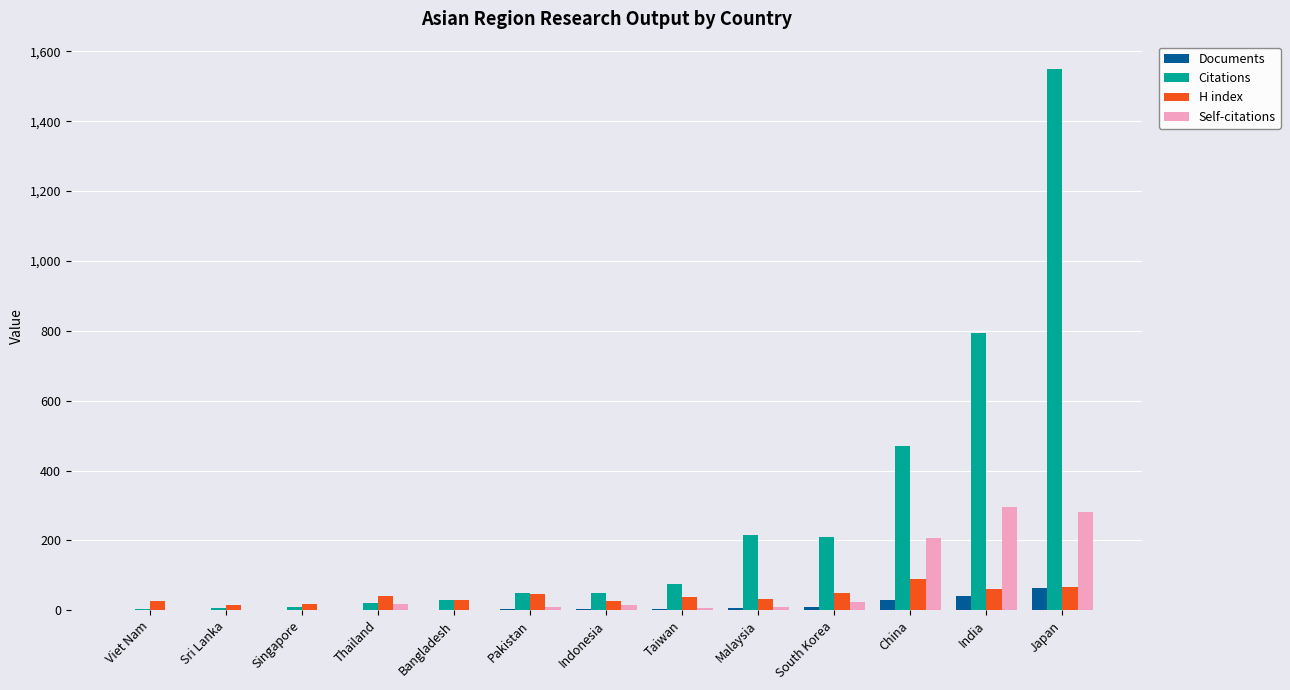

Which series has the largest total across all categories?

Citations